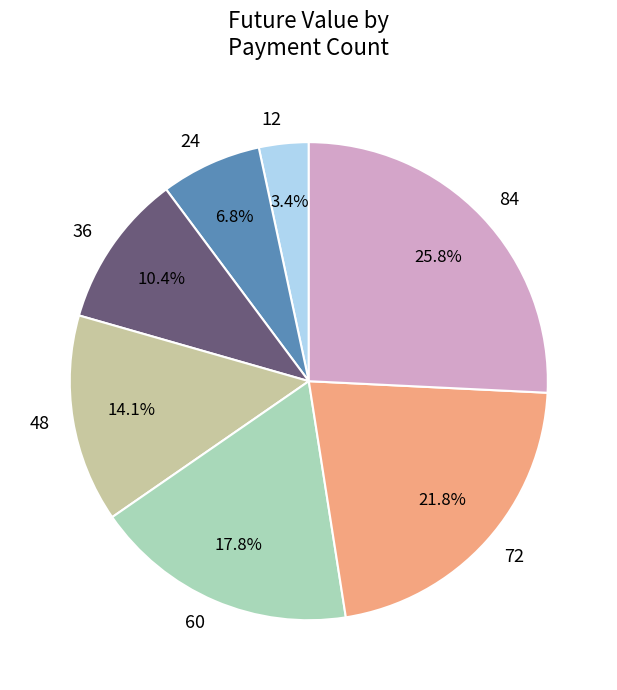

What is the largest slice in the pie chart?

84